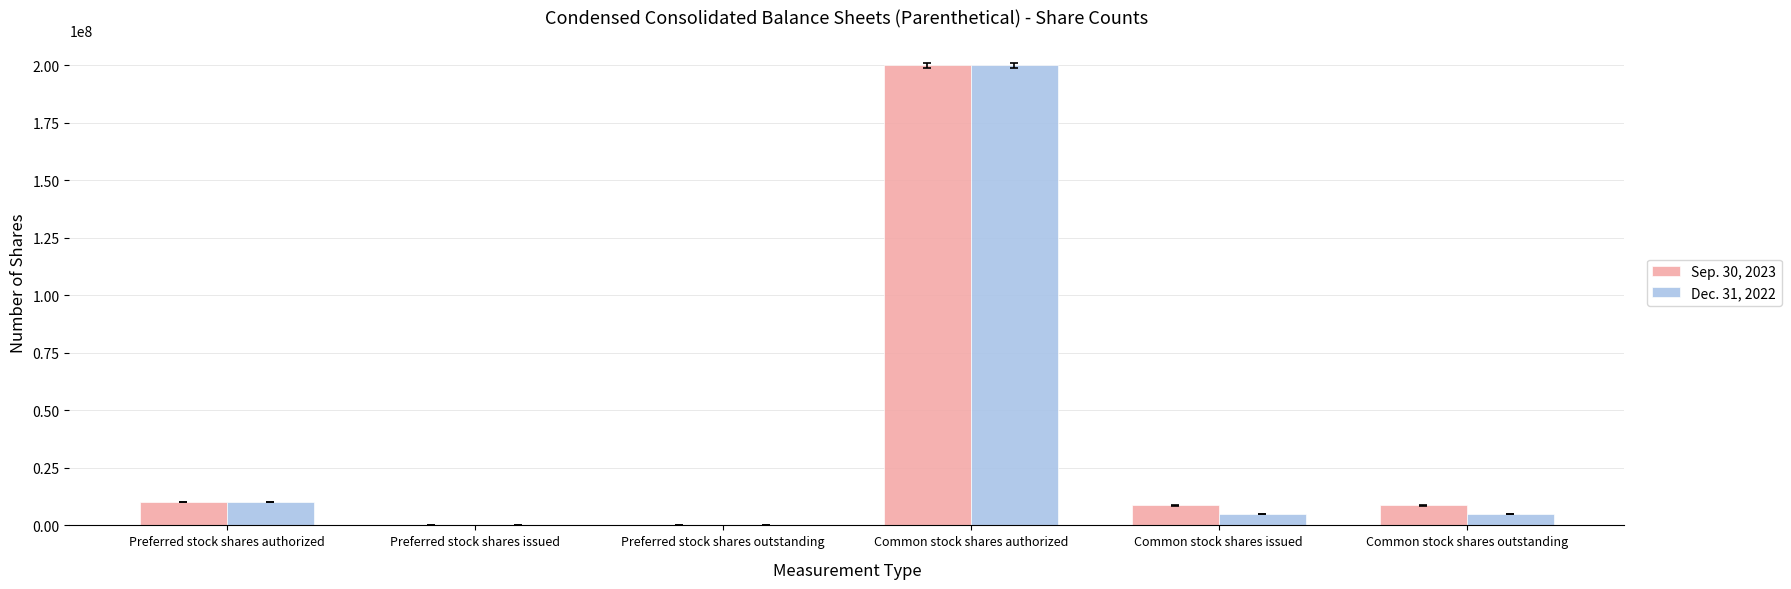

True or false: Dec. 31, 2022 has a value of 4965901 at Common stock shares outstanding.

True